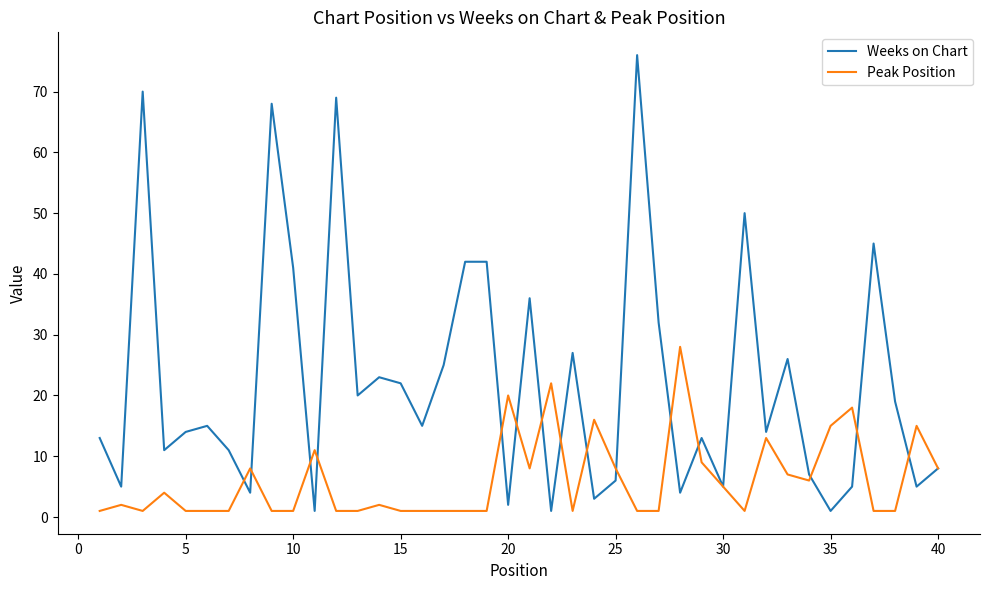

Which series has the widest spread of values?

Weeks on Chart